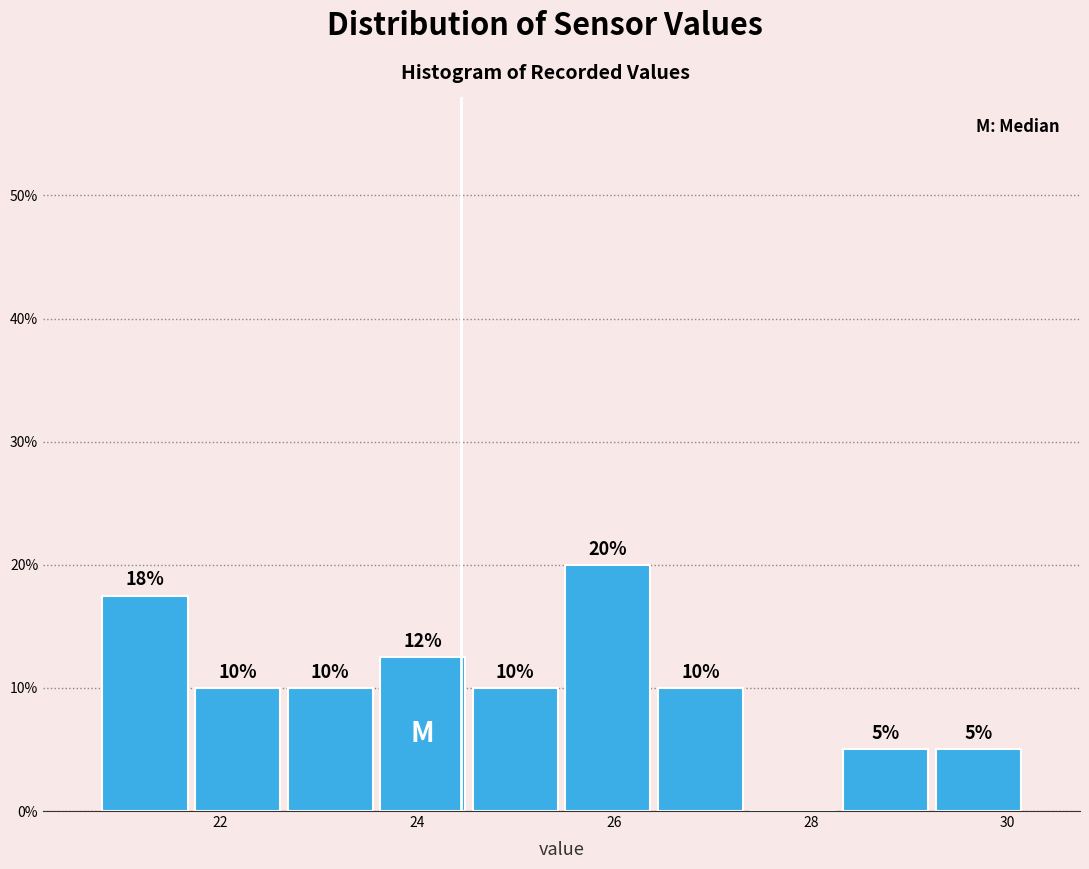

Over which range of the x-axis is the bar tallest?

25.4 to 26.4